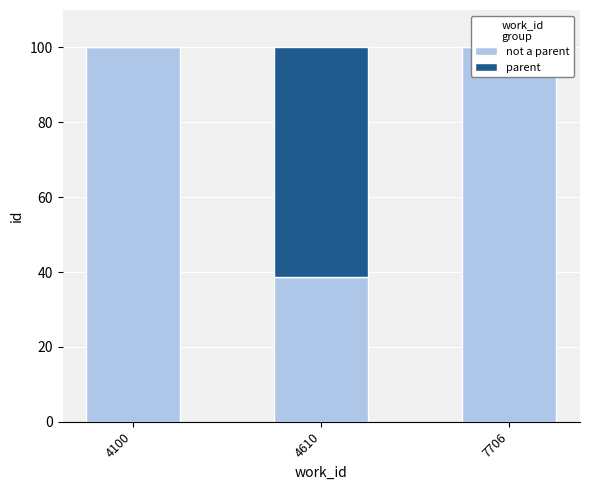

The not a parent series shows 100.0 at 7706. True or false?

True